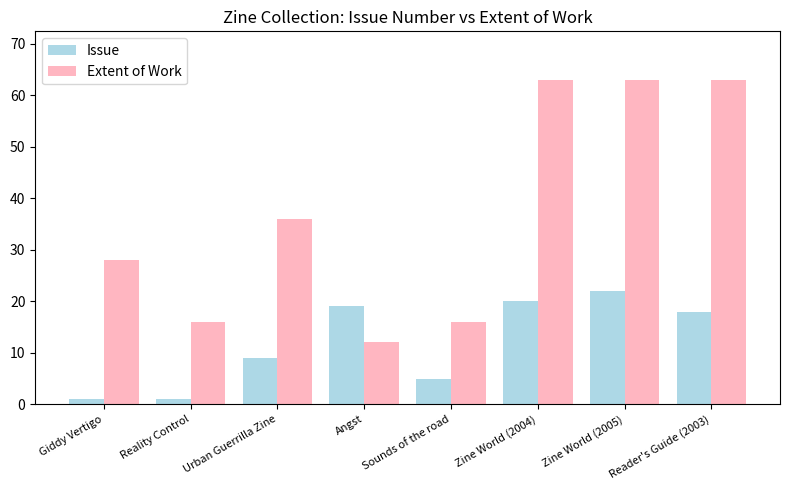

At how many categories does at least one series exceed 26?

5